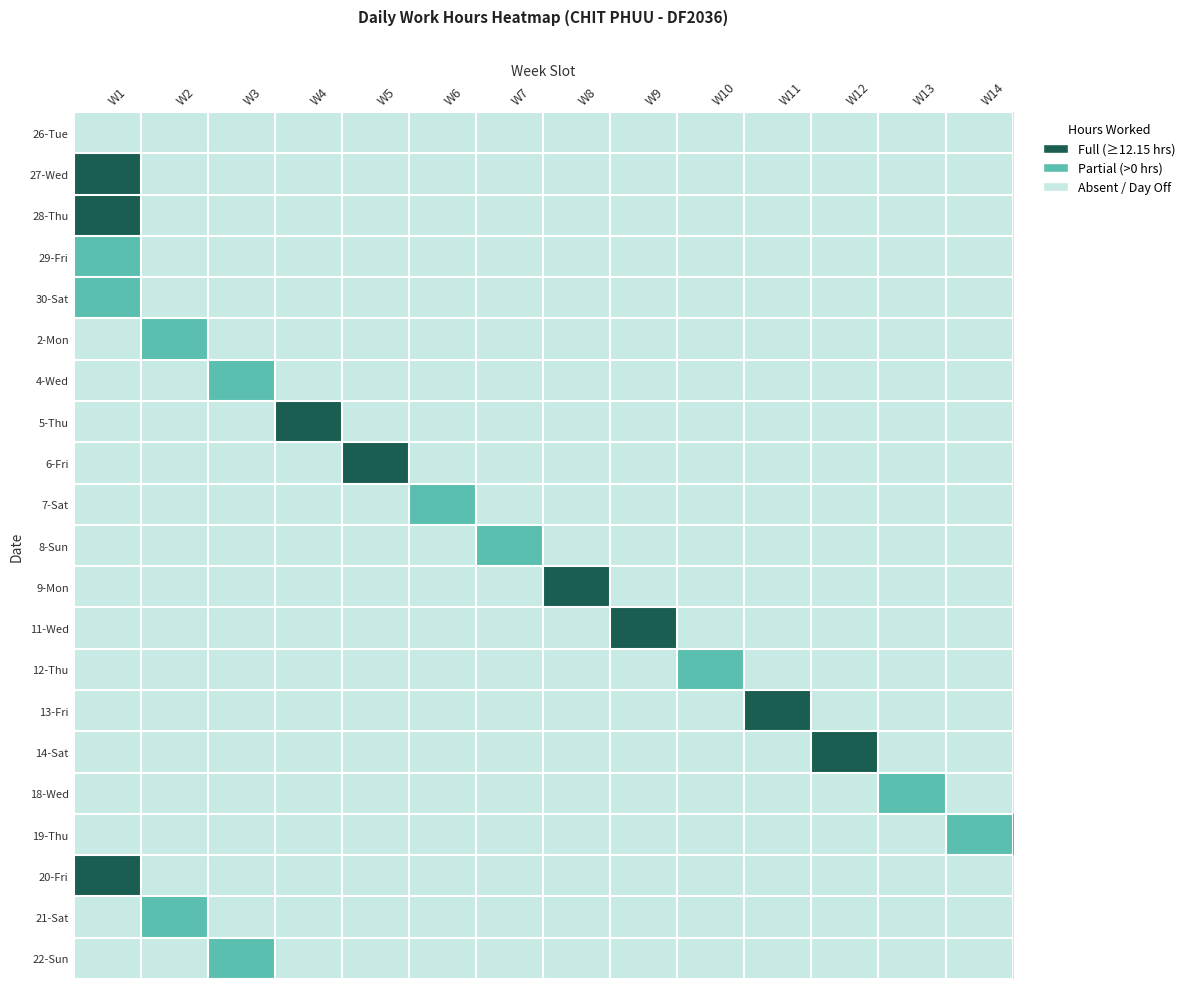

At which label does 20 reach its minimum?

1